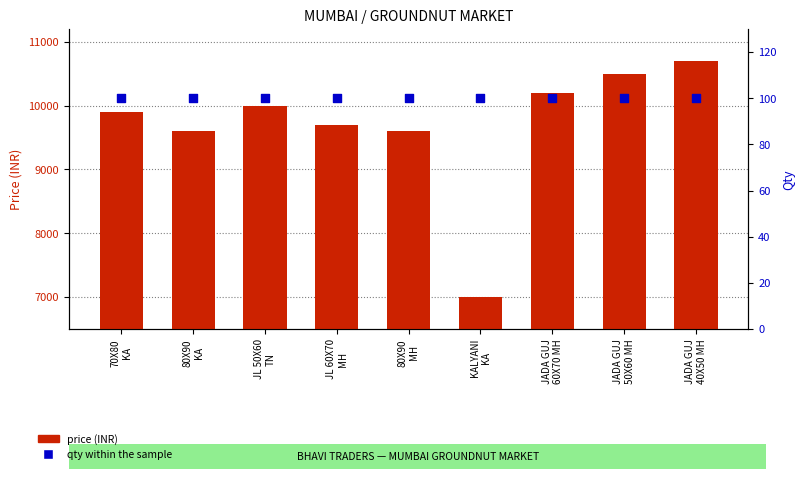

What are all the series names shown in the legend?

price (INR), qty within the sample